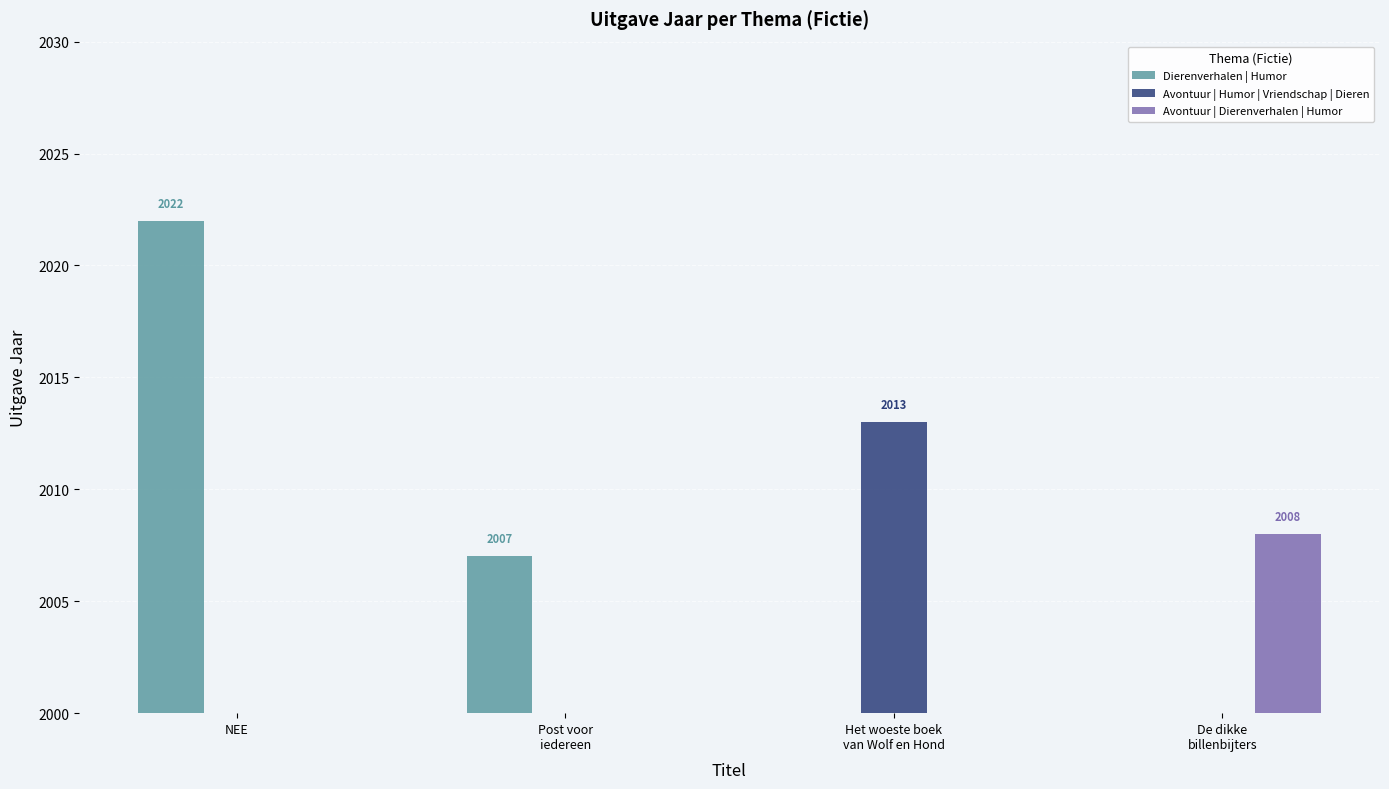

At which label does Dierenverhalen | Humor first exceed 2007?

NEE